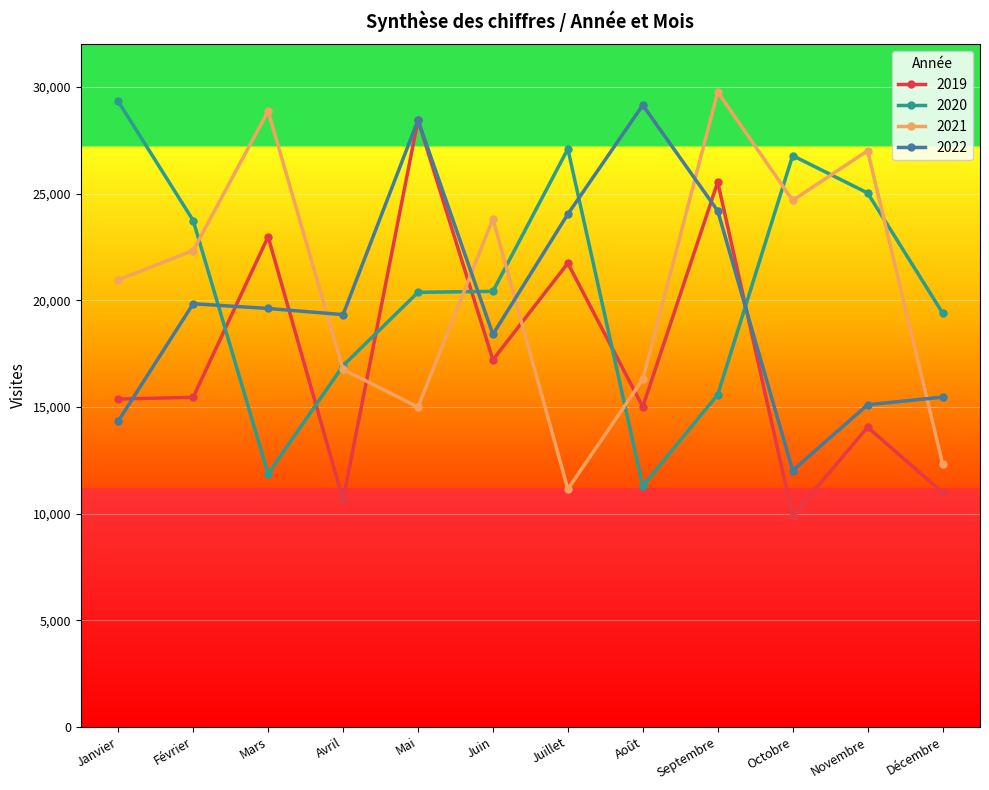

The 2019 series shows 4627 at Juillet. True or false?

False